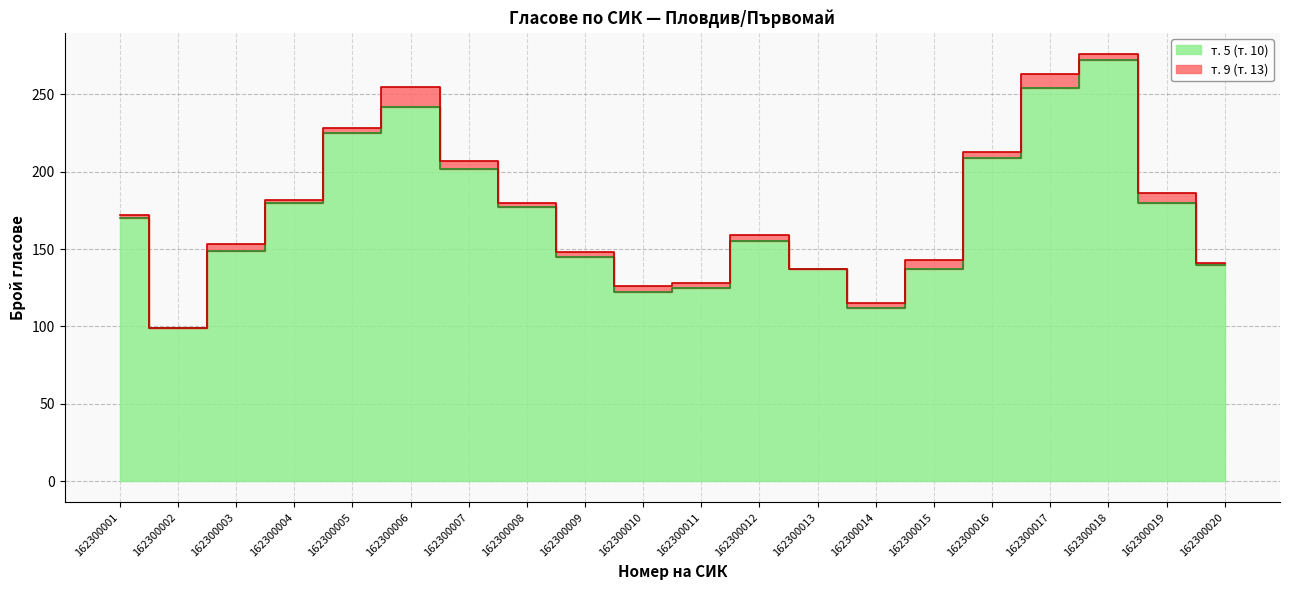

What is the difference between the maximum and second lowest values in the т. 5 (т. 10) series?

160